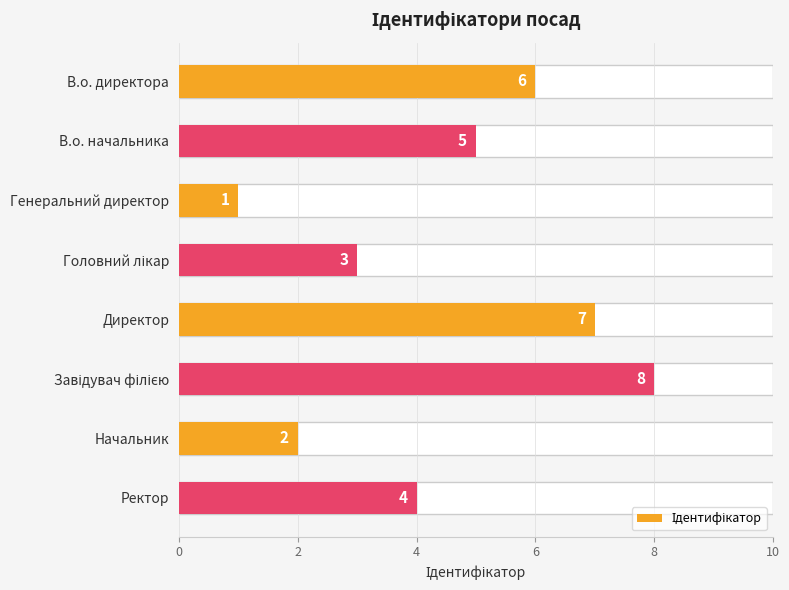

What is the maximum value shown in the chart?

8